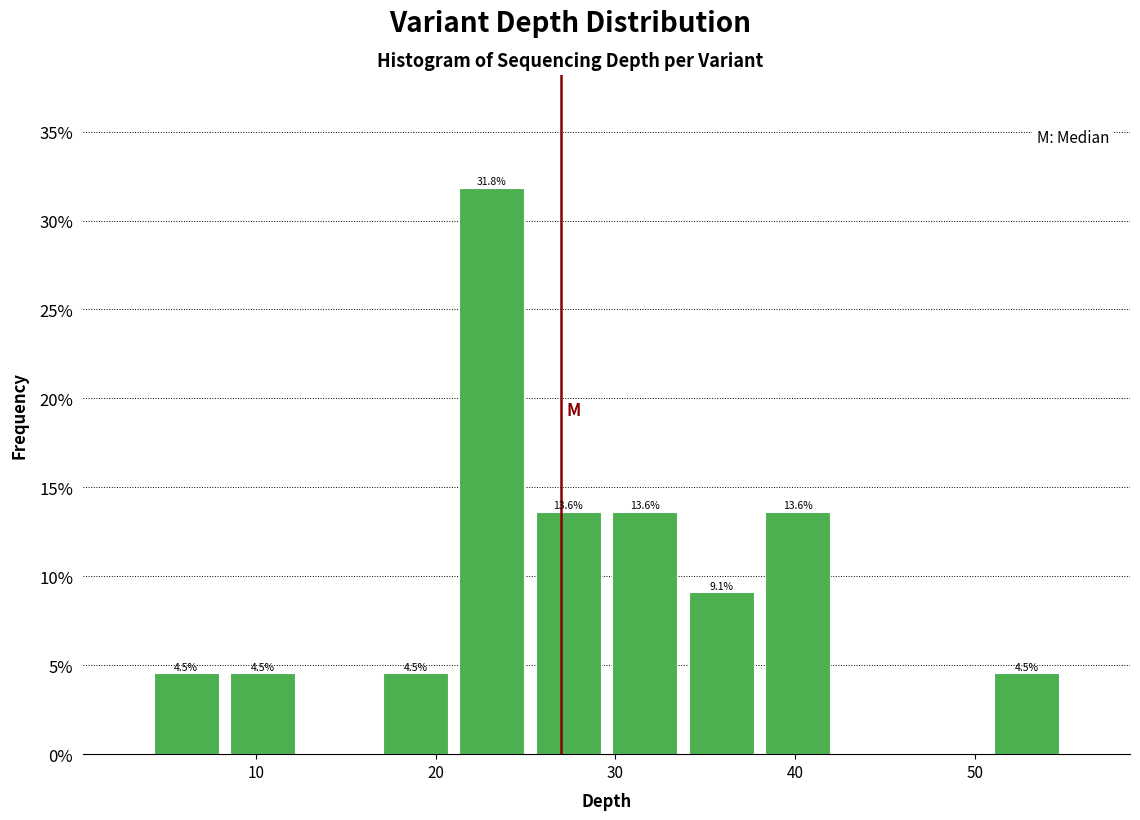

Which range on the x-axis has the tallest bar?

21 to 25